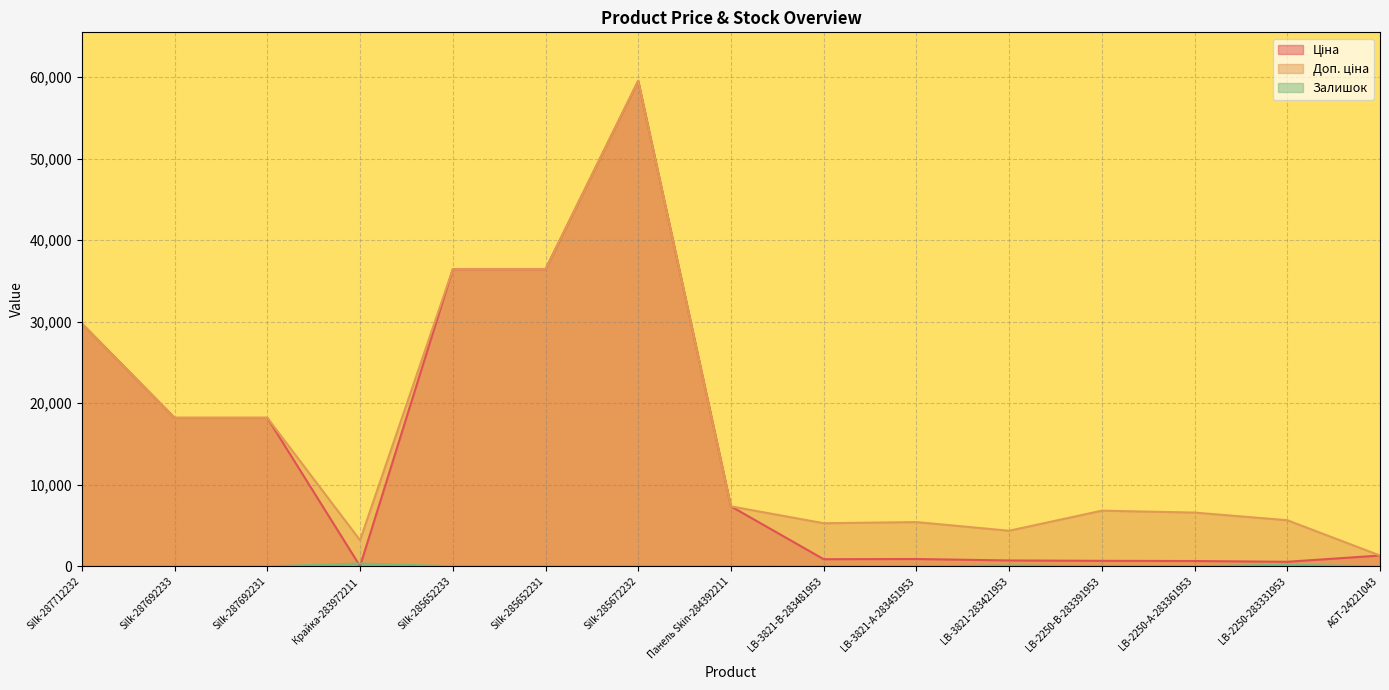

Where is Ціна nearest to the value 29777?

Silk-287712232